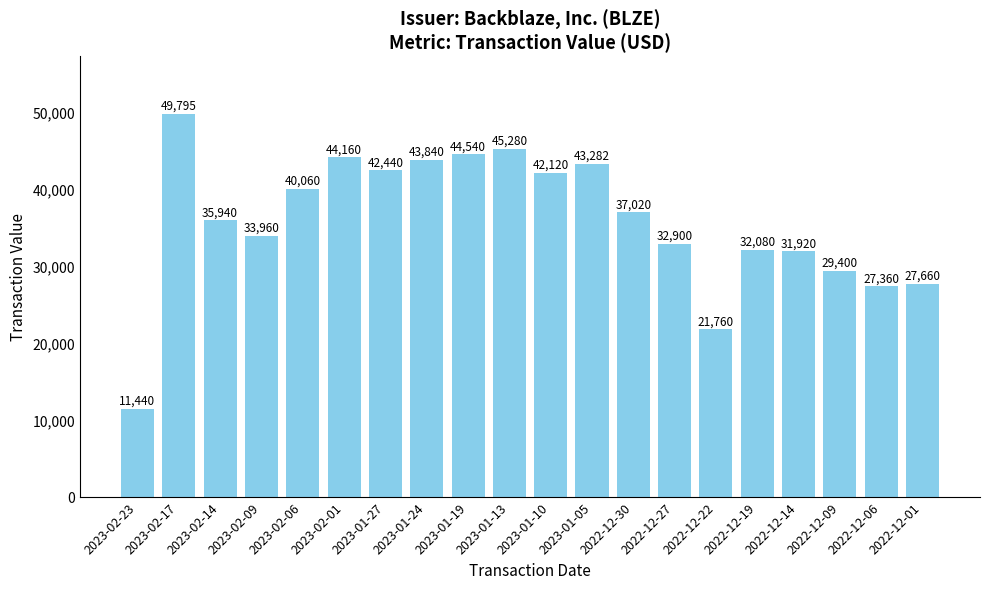

List the labels in order of value, smallest first.

2023-02-23, 2022-12-22, 2022-12-06, 2022-12-01, 2022-12-09, 2022-12-14, 2022-12-19, 2022-12-27, 2023-02-09, 2023-02-14, 2022-12-30, 2023-02-06, 2023-01-10, 2023-01-27, 2023-01-05, 2023-01-24, 2023-02-01, 2023-01-19, 2023-01-13, 2023-02-17